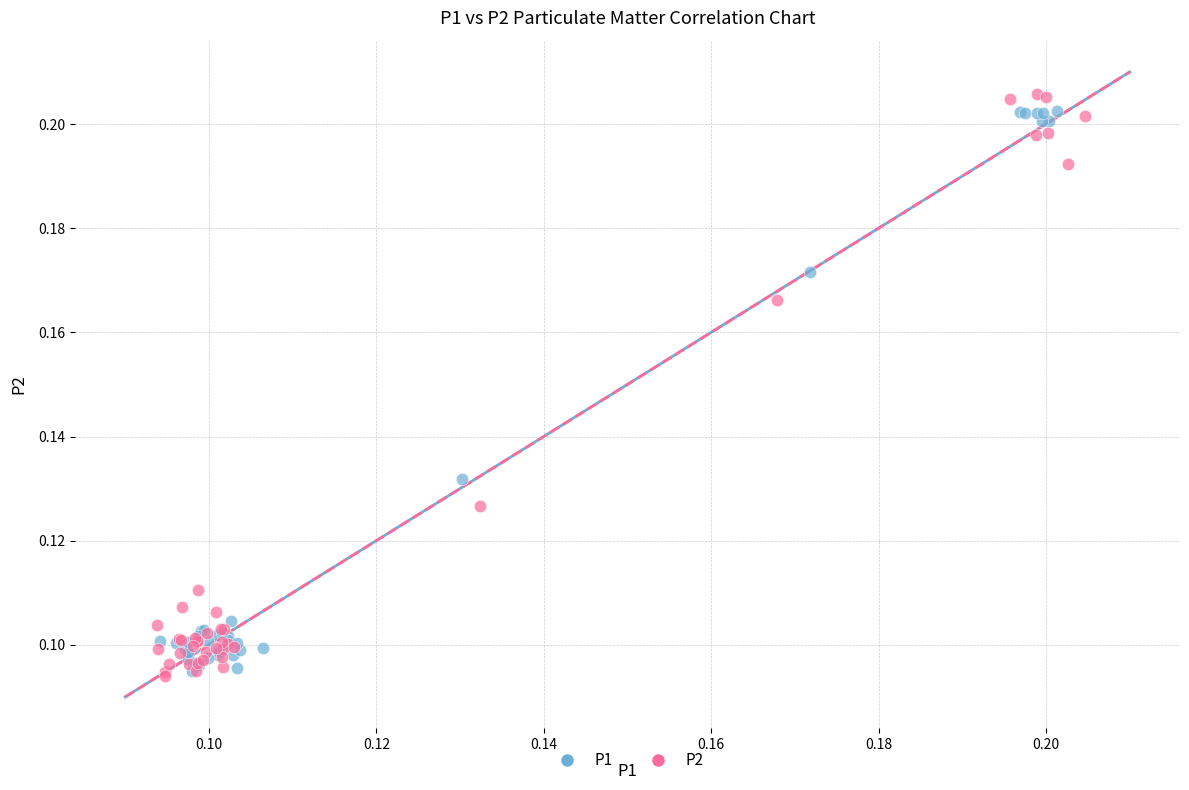

What are all the series names shown in the legend?

P1, P2